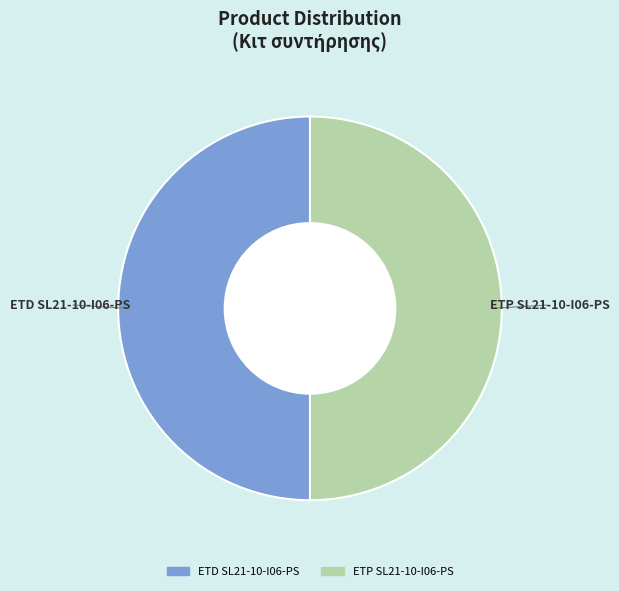

Do ETD SL21-10-I06-PS and ETP SL21-10-I06-PS together represent more than half of the pie?

Yes